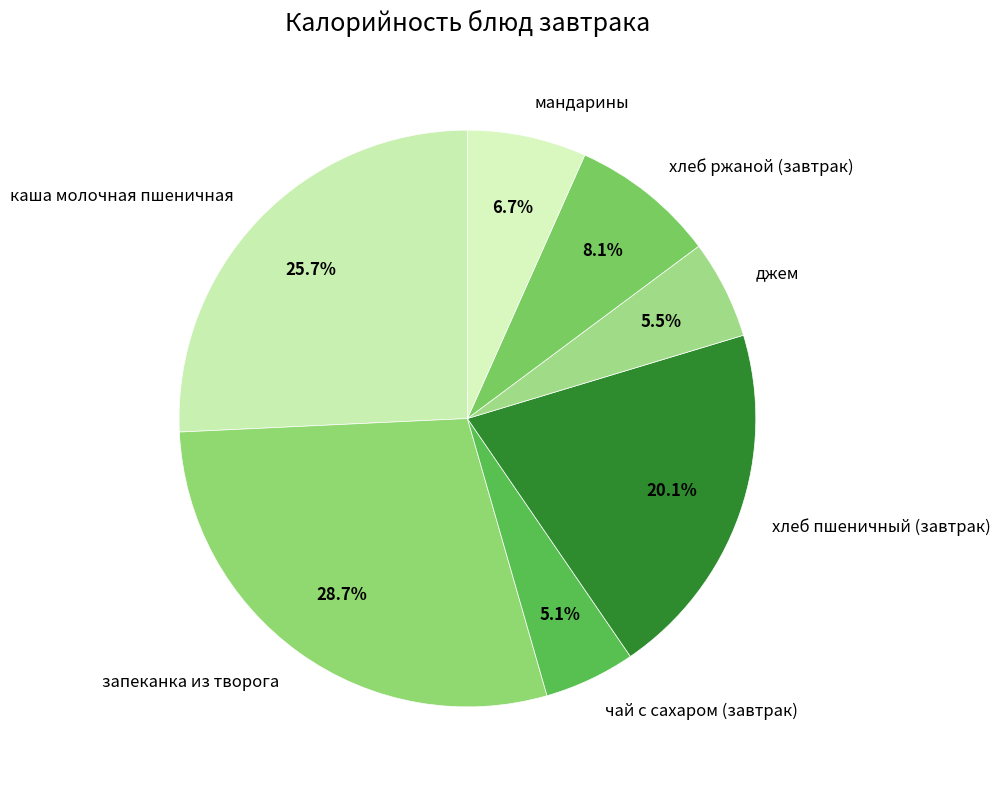

Do чай с сахаром (завтрак) and джем together represent more than half of the pie?

No